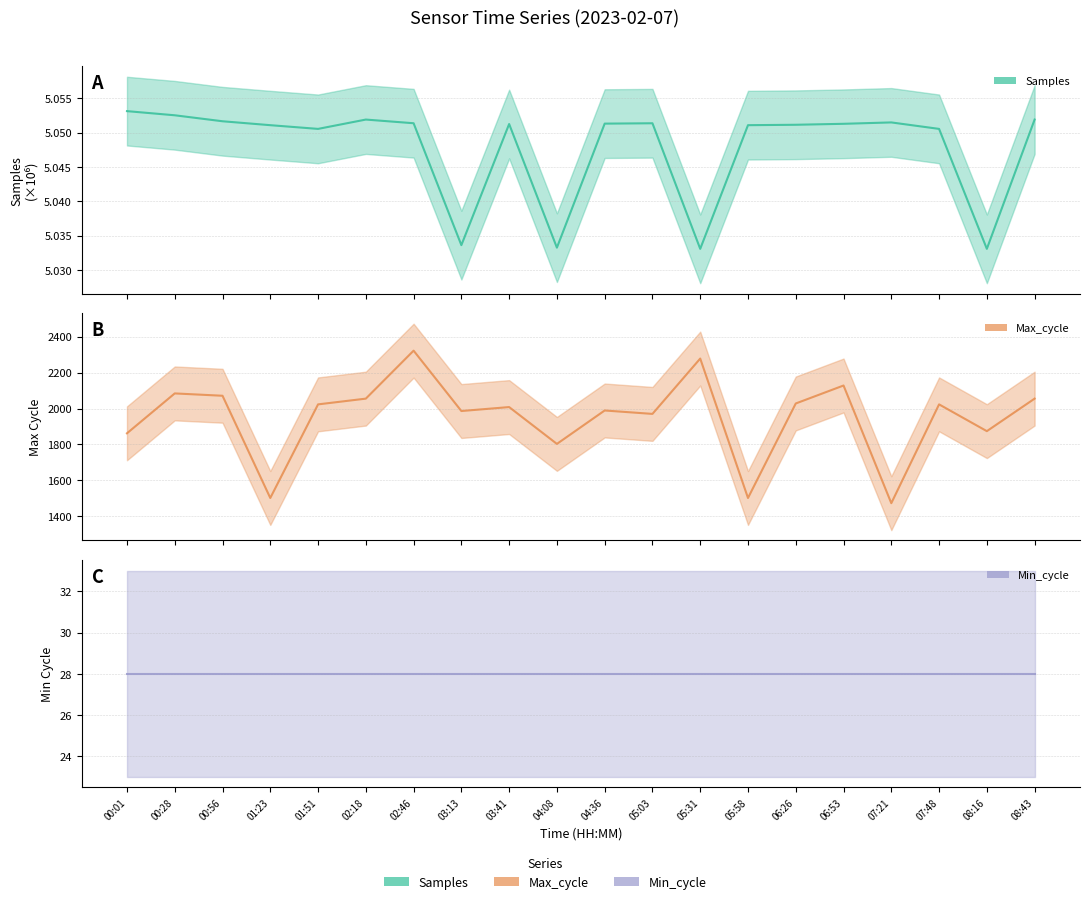

What is the spread (max minus min) of values at 02:18?

2049.9